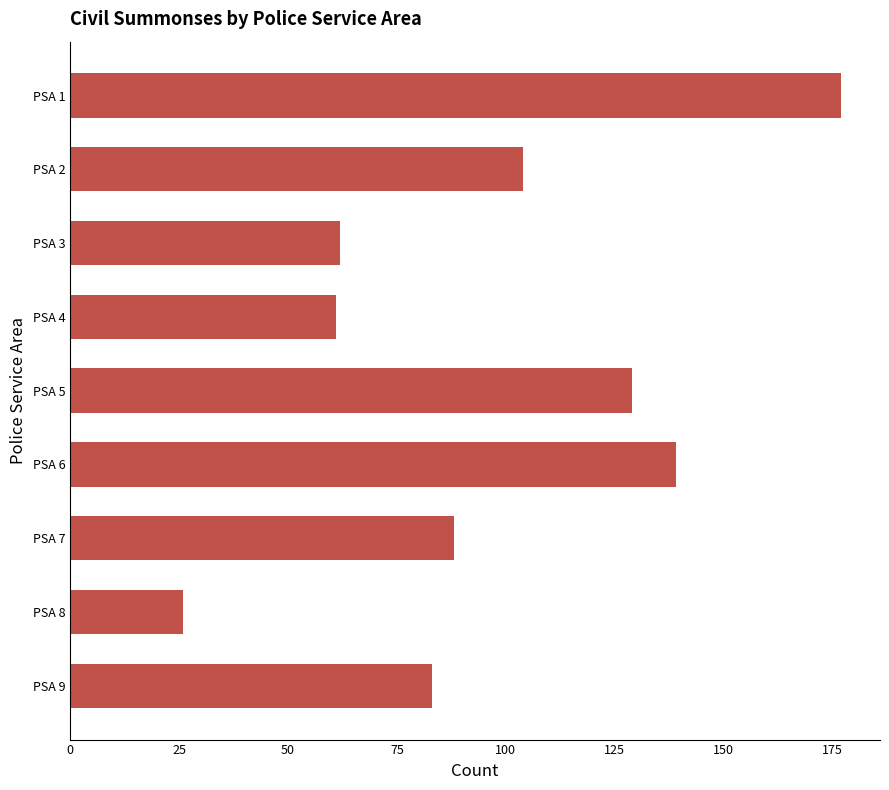

Which has a higher value, PSA 4 or PSA 8?

PSA 4